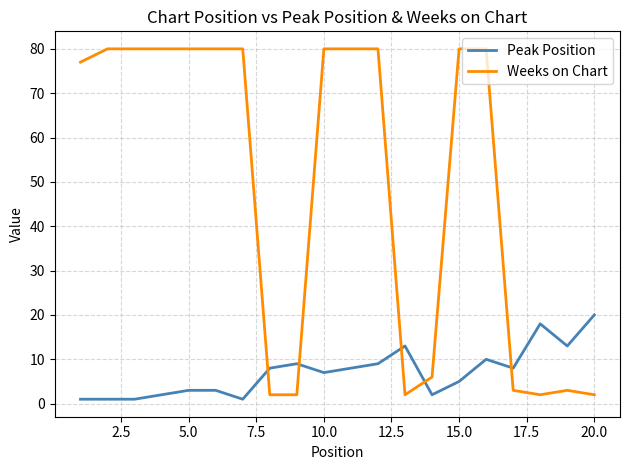

Rank the series by their maximum value, from lowest to highest.

Peak Position, Weeks on Chart